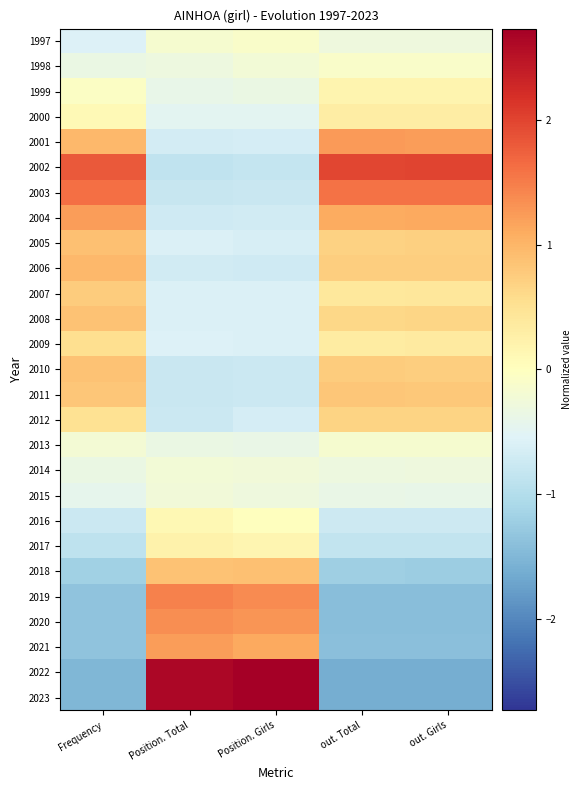

Which has a higher value, Position. Girls or out. Girls?

Position. Girls